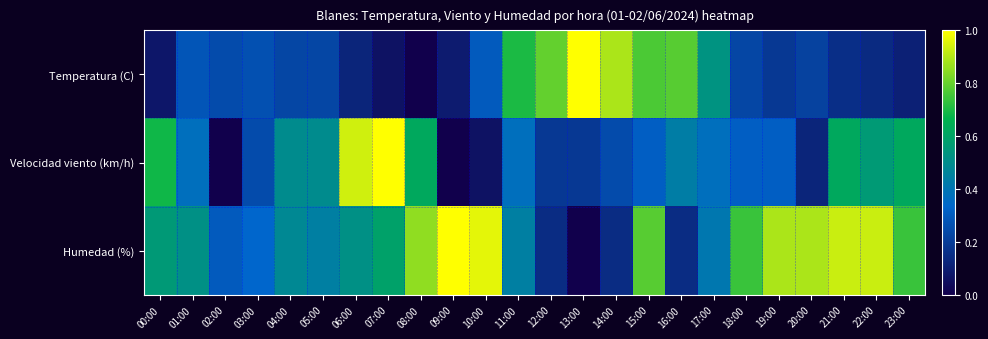

At which category is the sum across all series the highest?

15:00